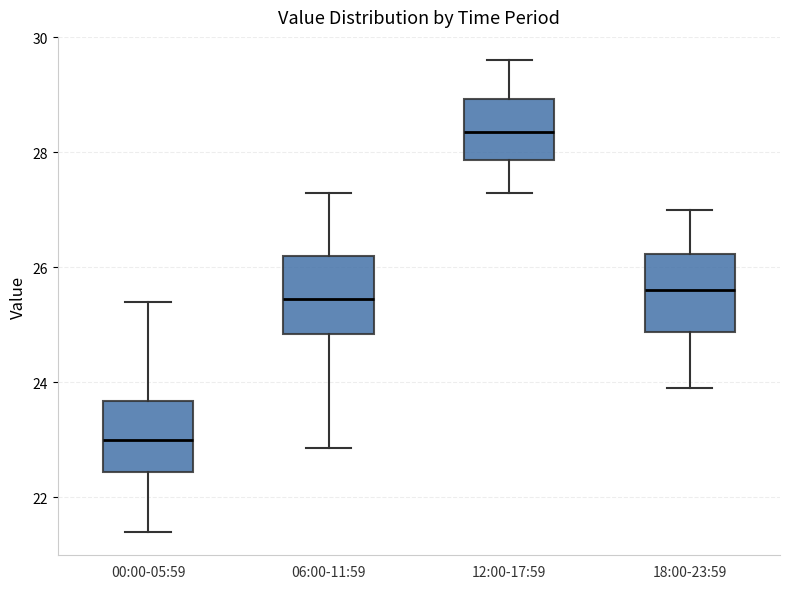

Which box's median line is the highest?

12:00-17:59